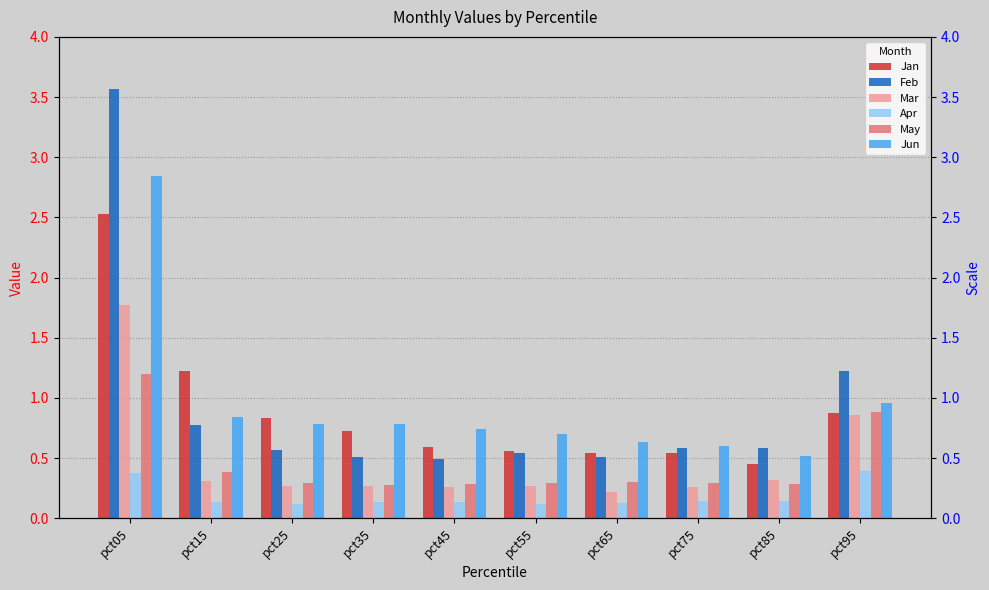

Are the bars horizontal?

No